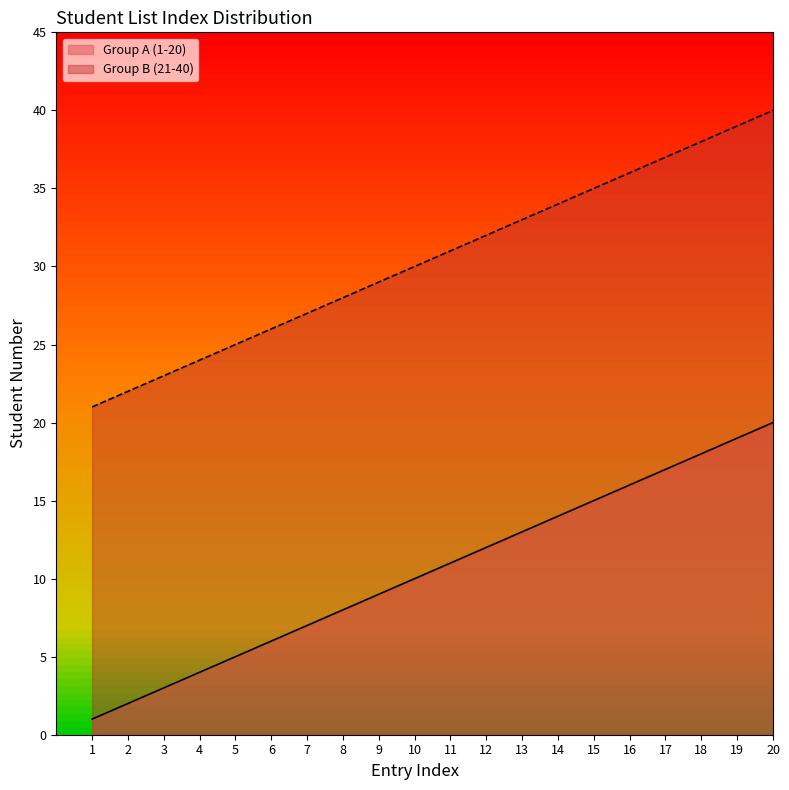

Reading left to right, what are all the values shown in this chart?

Group A (1-20): 1	2	3	4	5	6	7	8	9	10	11	12	13	14	15	16	17	18	19	20
Group B (21-40): 21	22	23	24	25	26	27	28	29	30	31	32	33	34	35	36	37	38	39	40